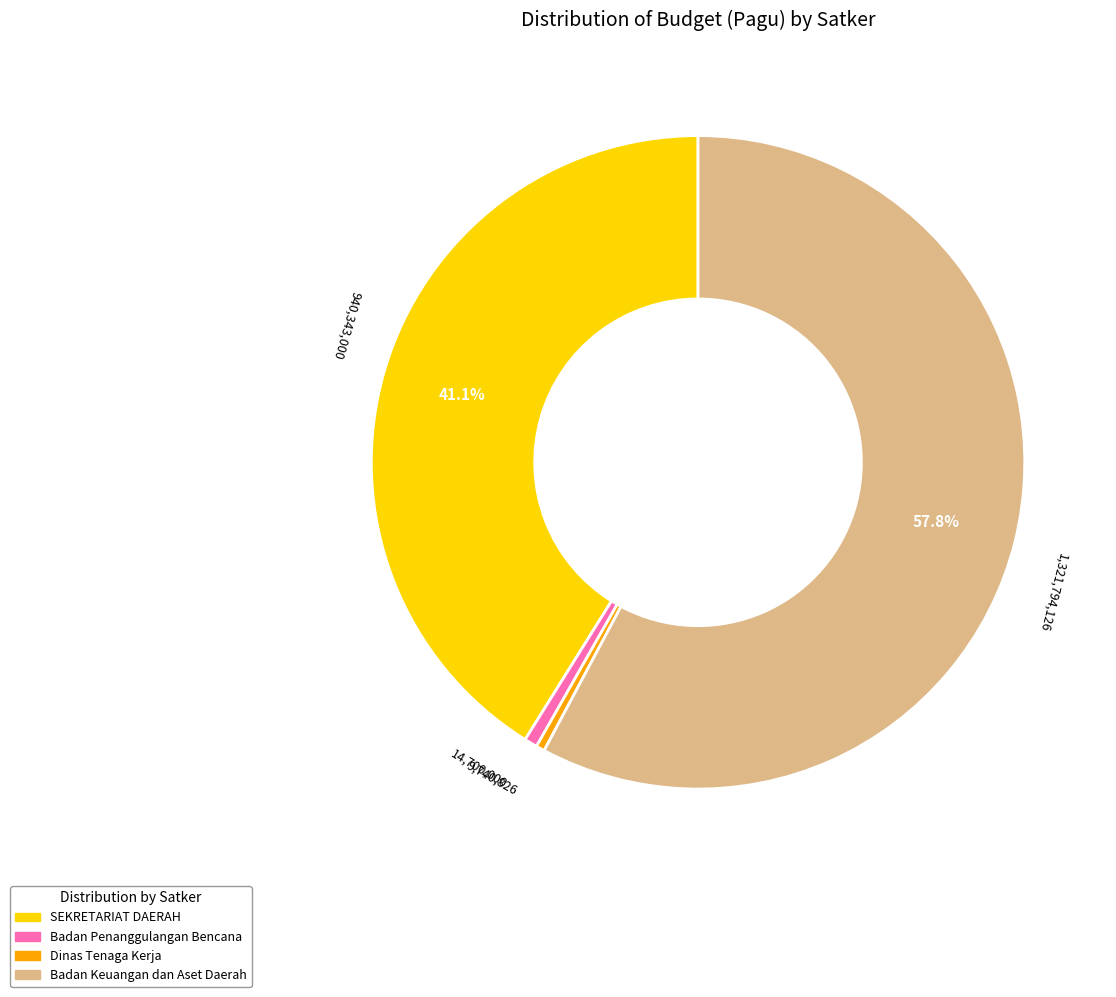

Is there a majority slice in this chart?

Yes